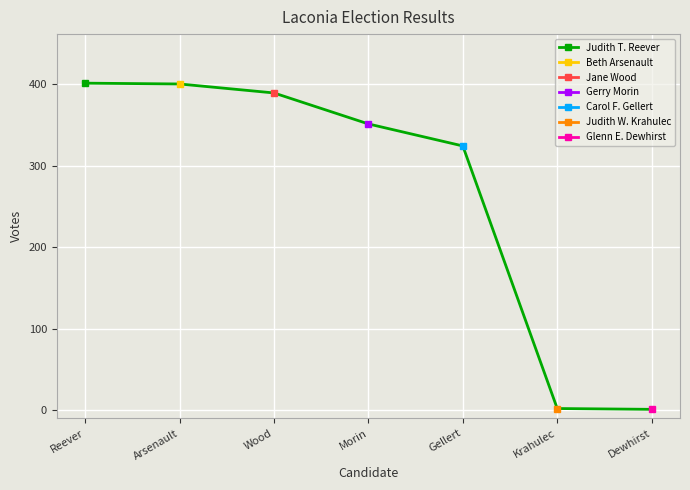

What is the difference between the values at Morin and Wood?

38